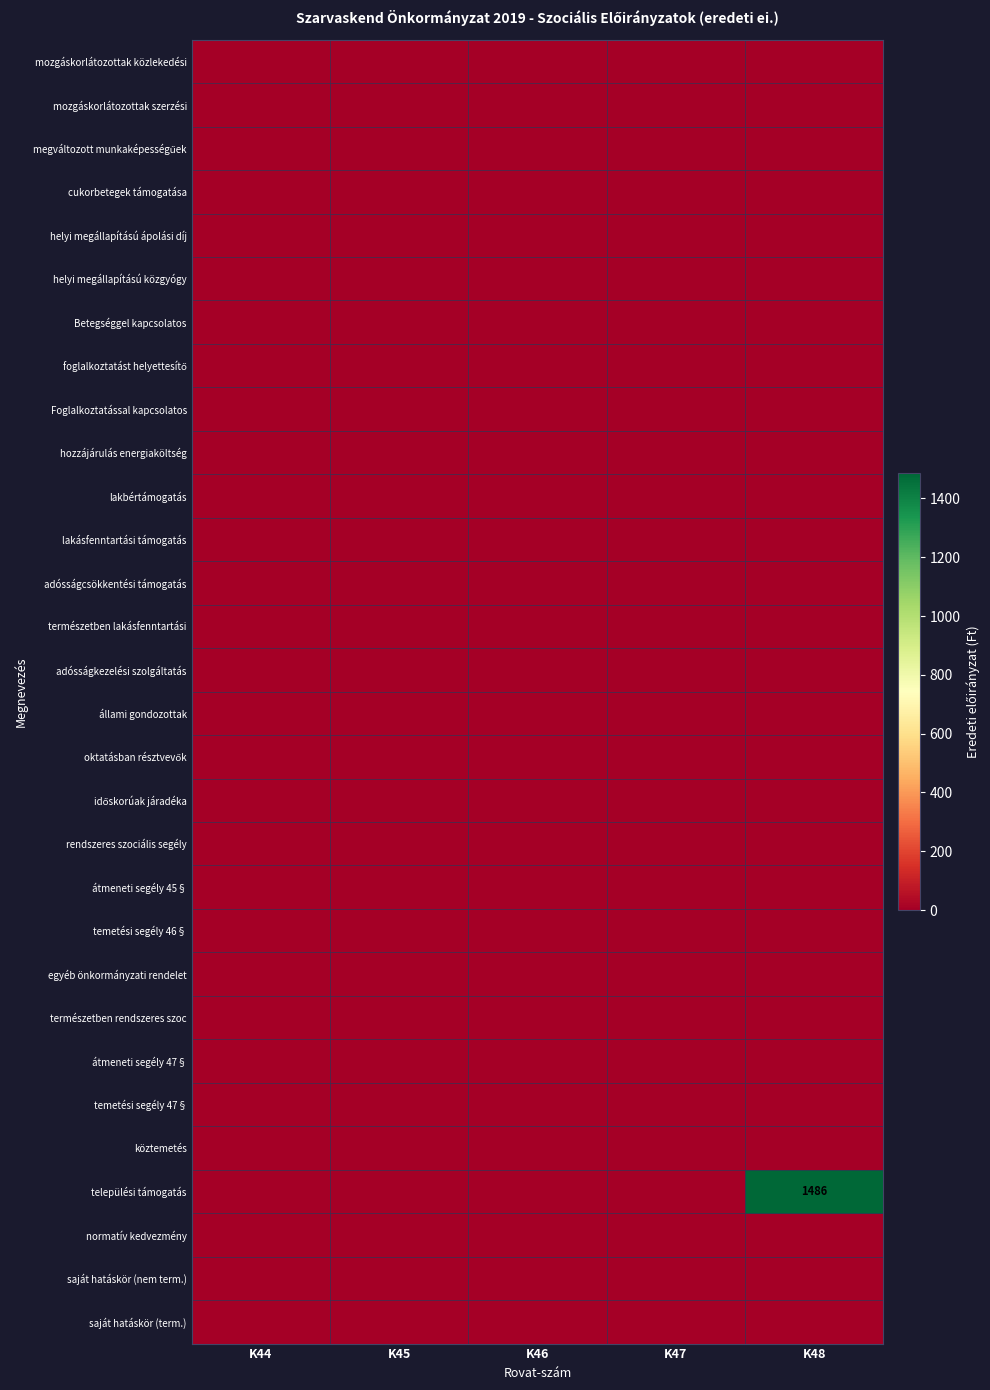

Which has a higher value, K44 or K45?

K44